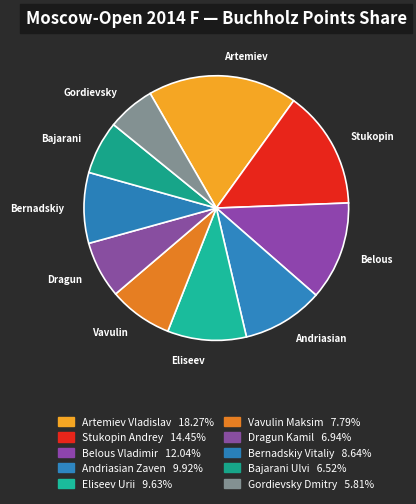

How many slices are in this pie chart?

10